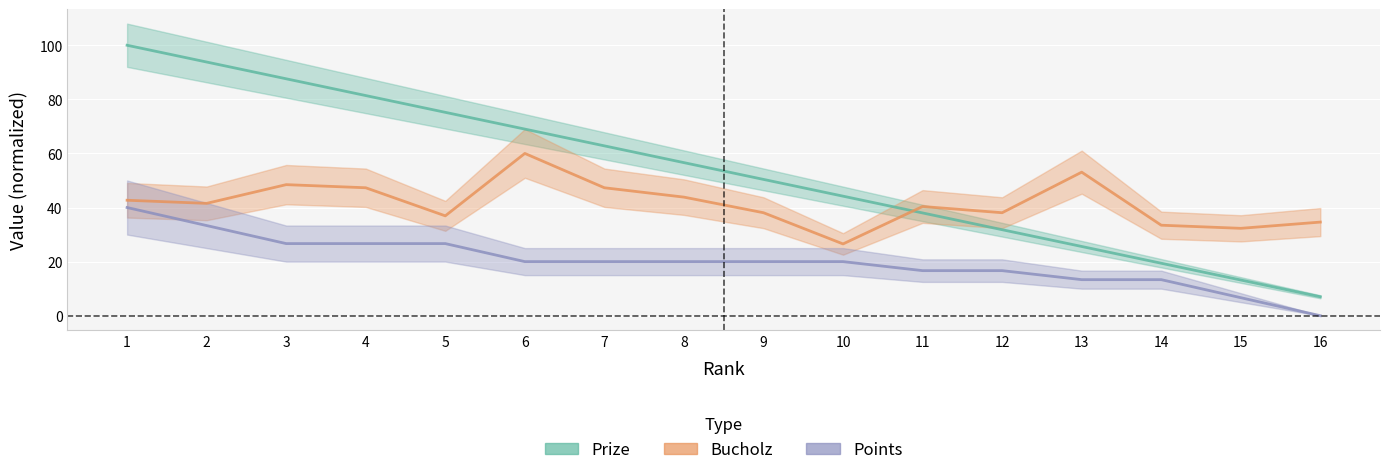

True or false: Bucholz has more than 2 points higher than both neighbors.

True